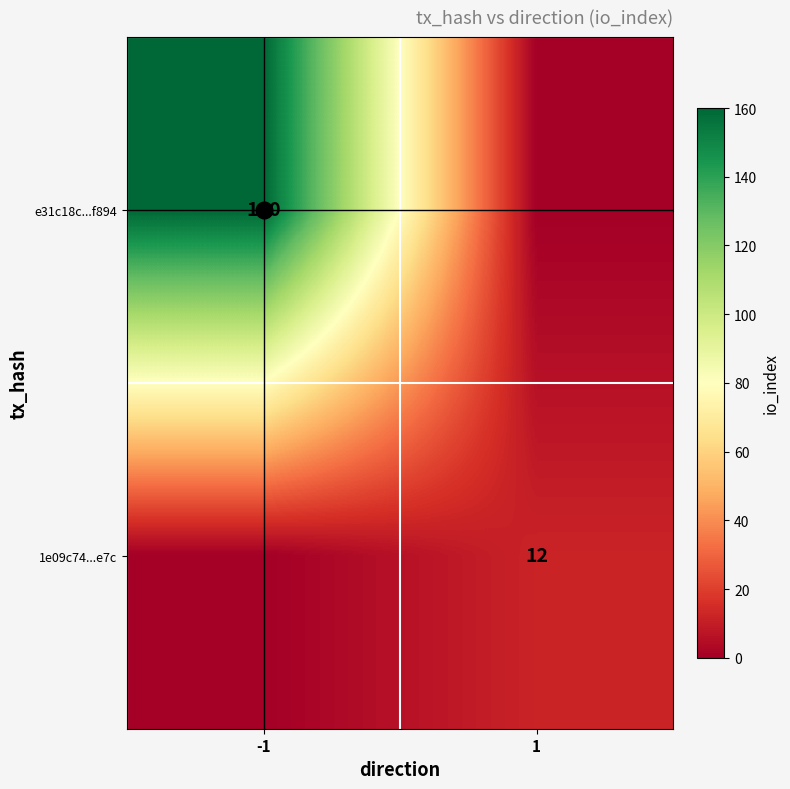

The value of e31c18c...f894 at -1 is 247. True or false?

False